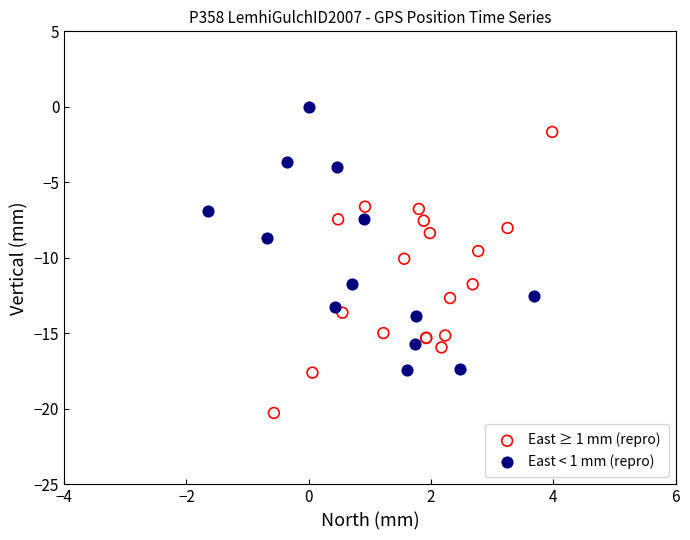

Which series reaches the maximum Y coordinate?

East < 1 mm (repro)